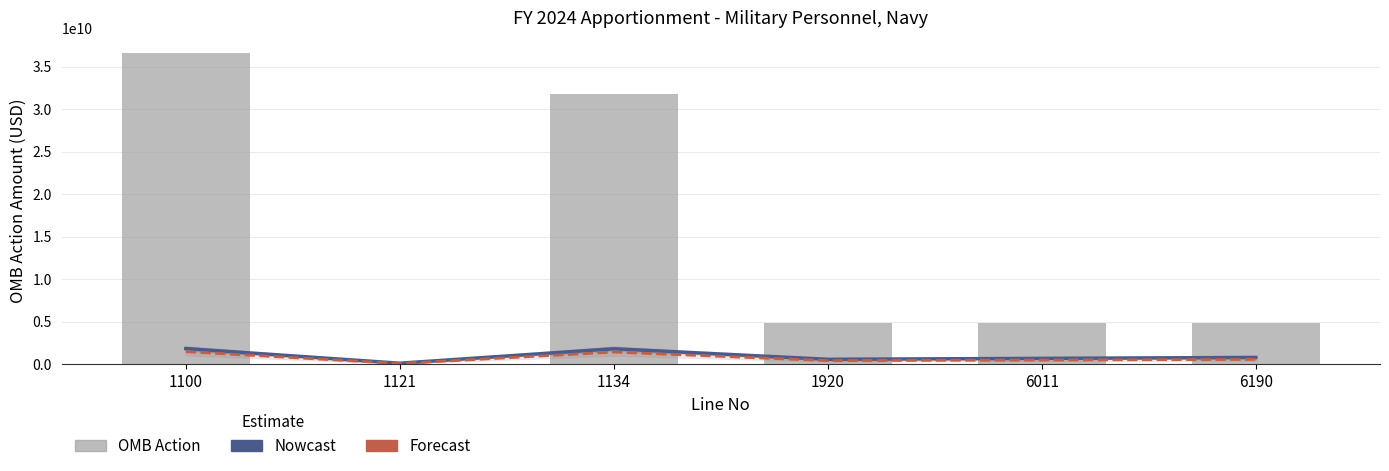

What is the difference between the Forecast values at 6011 and 1920?

73172740.0